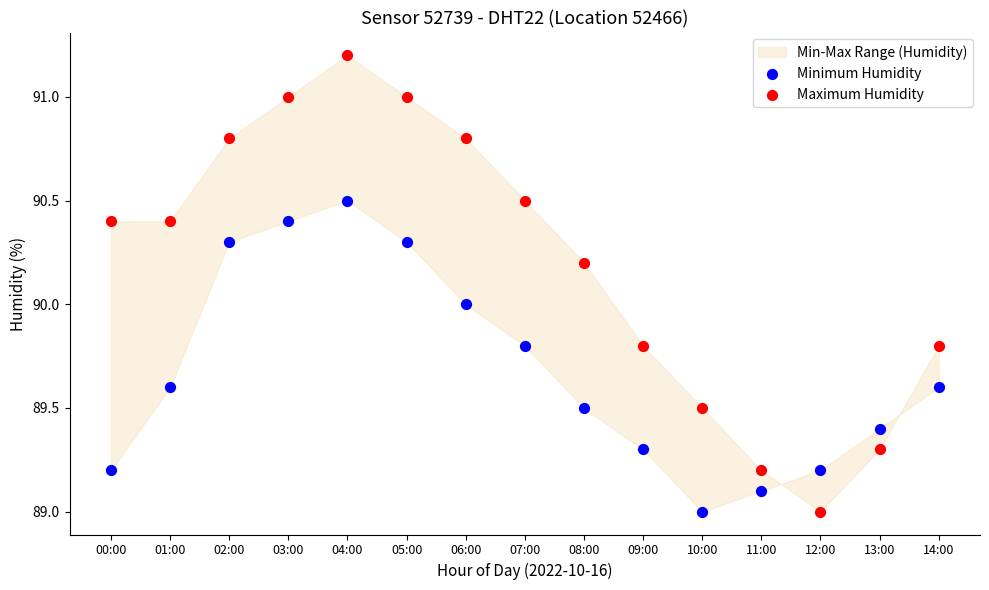

Across all data points, what is the range of Y values (max minus min)?

2.2